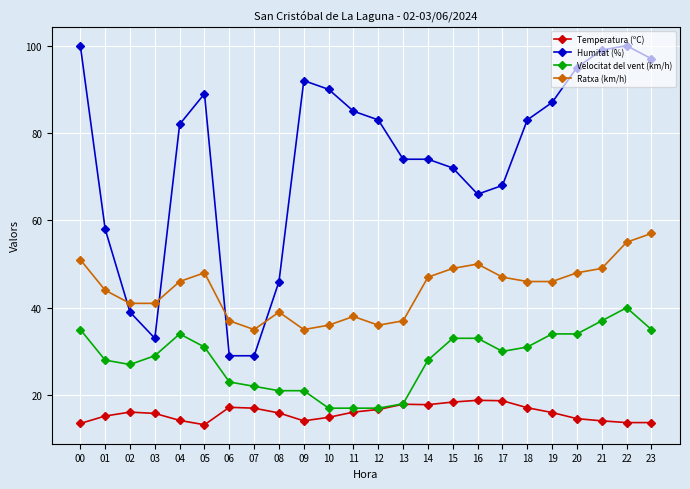

Is the value of Ratxa (km/h) at 23 greater than the value of Temperatura (ºC) at 06?

Yes